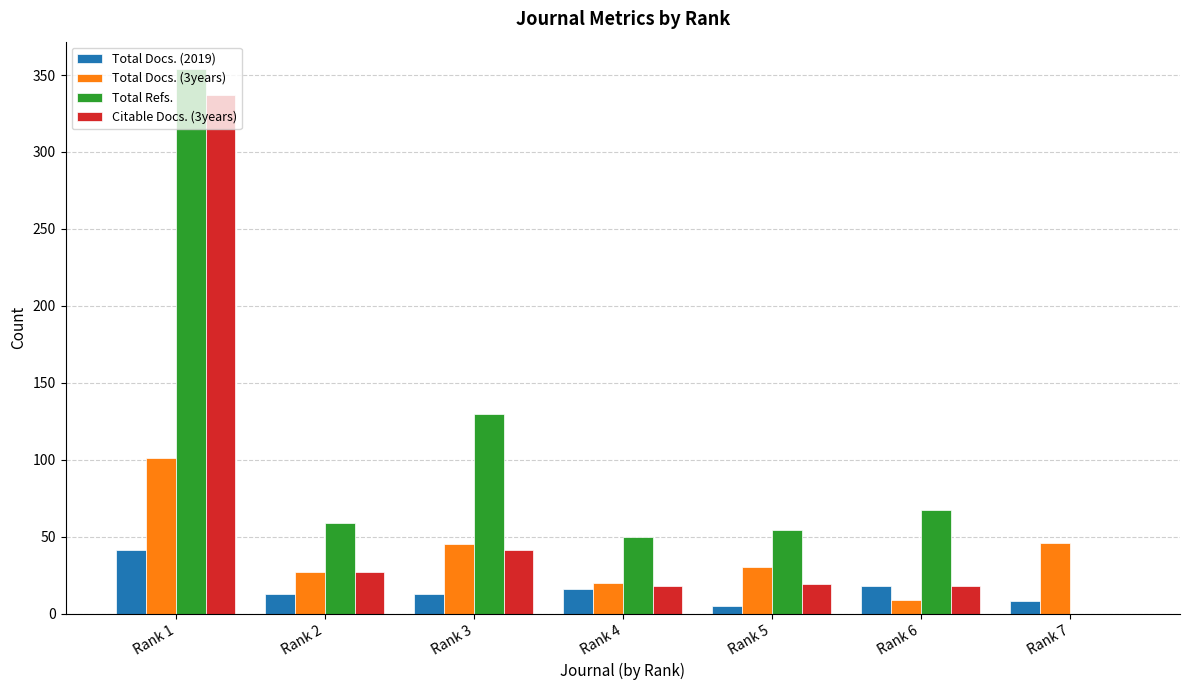

Are the bars horizontal?

No